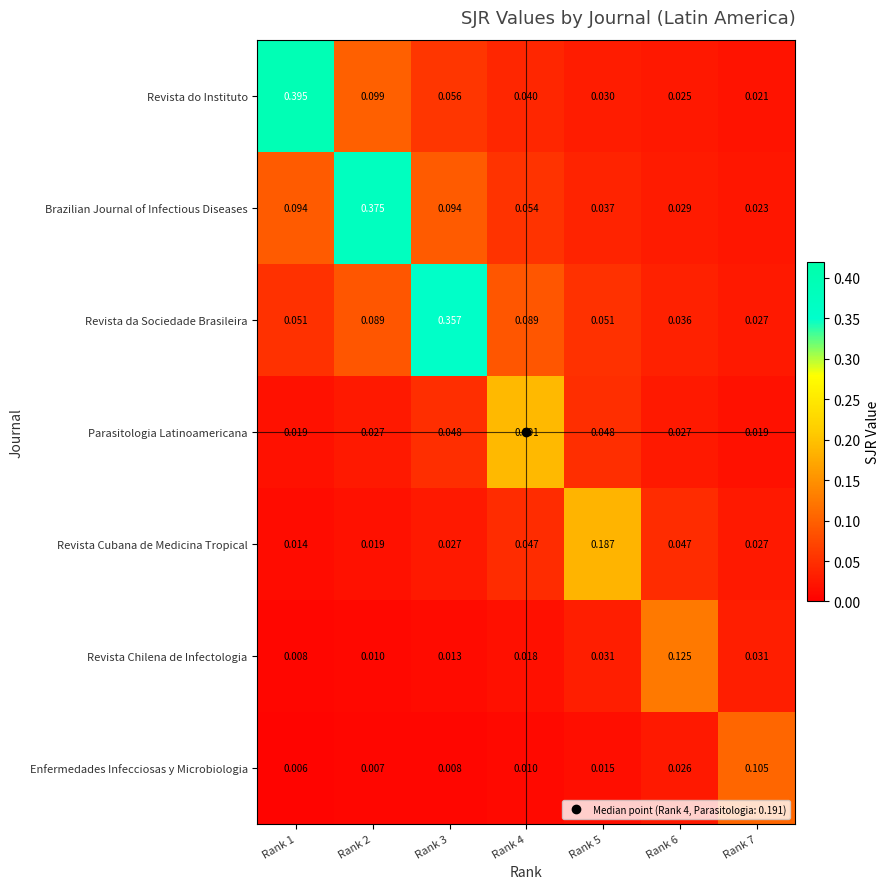

Which series has the widest spread of values?

Revista do Instituto